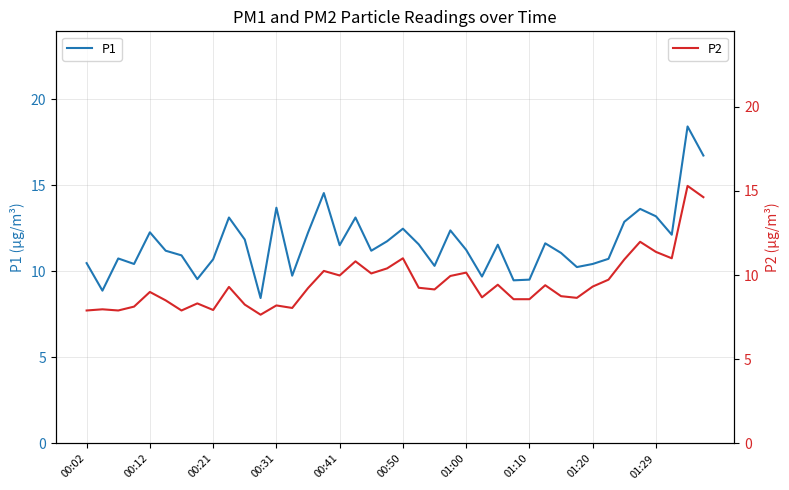

True or false: P1 has a value of 18.9 at 00:41.

False